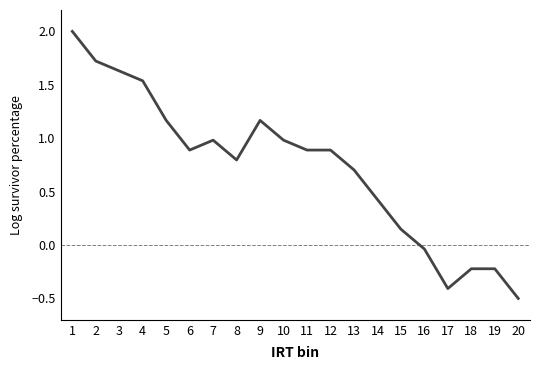

The value at 17 is -0.6. True or false?

False